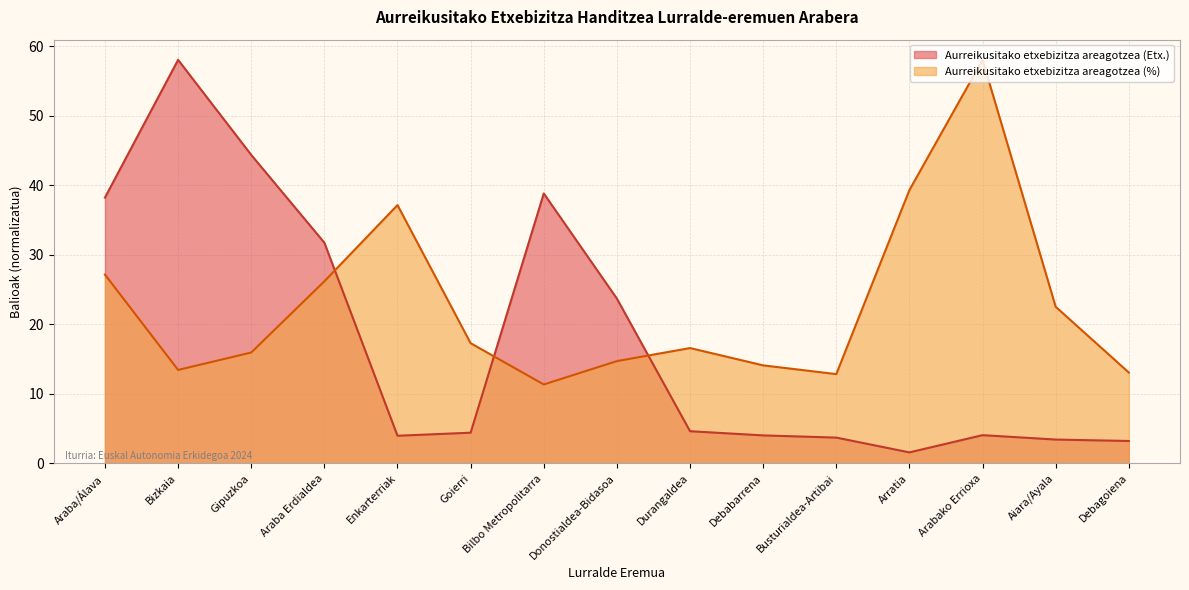

After their last crossing, which series has the higher values: Aurreikusitako etxebizitza areagotzea (%) or Aurreikusitako etxebizitza areagotzea (Etx.)?

Aurreikusitako etxebizitza areagotzea (%)